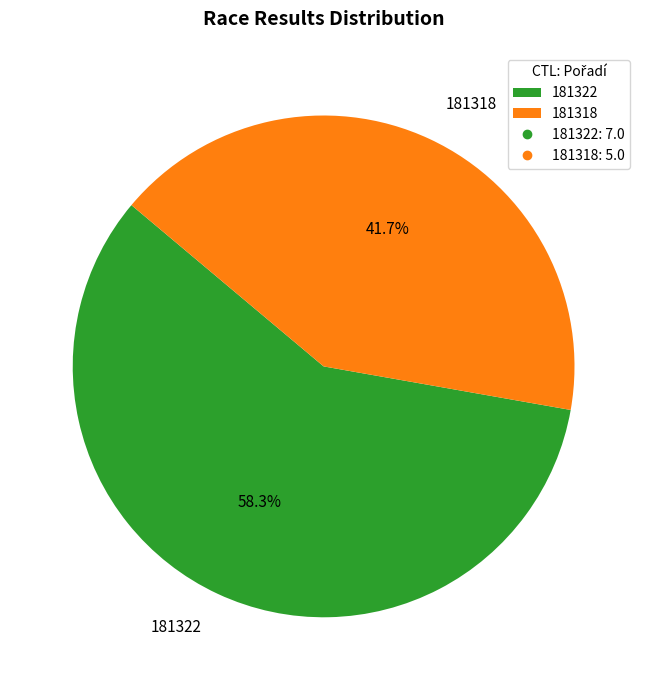

To the nearest percent, what is the average slice percentage?

50%